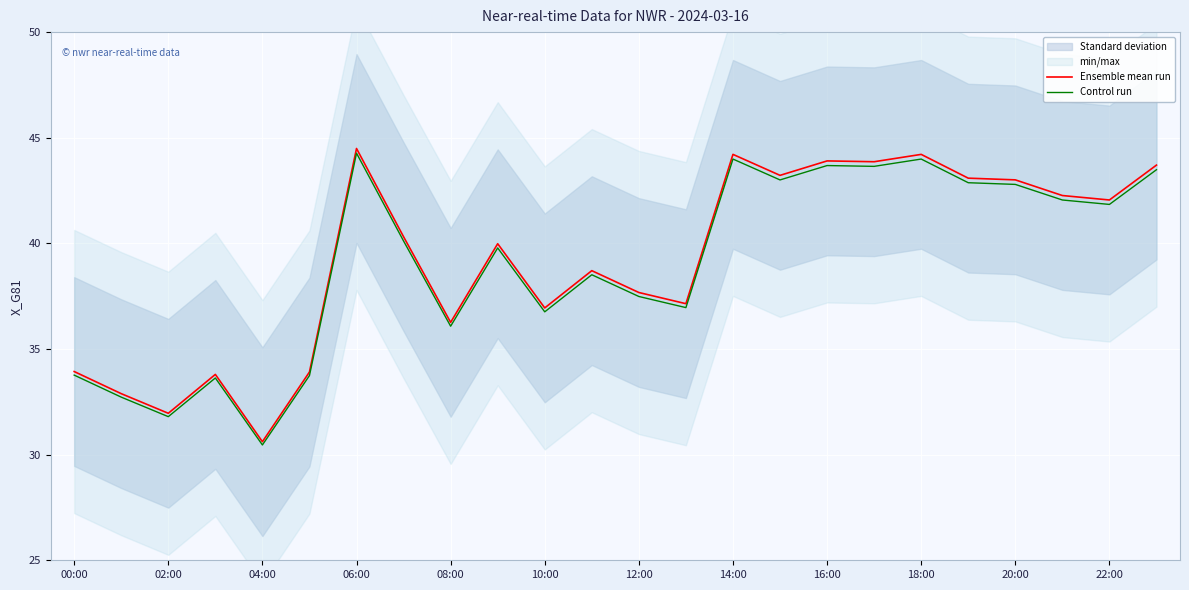

How many data points in Ensemble mean run are above 40?

12